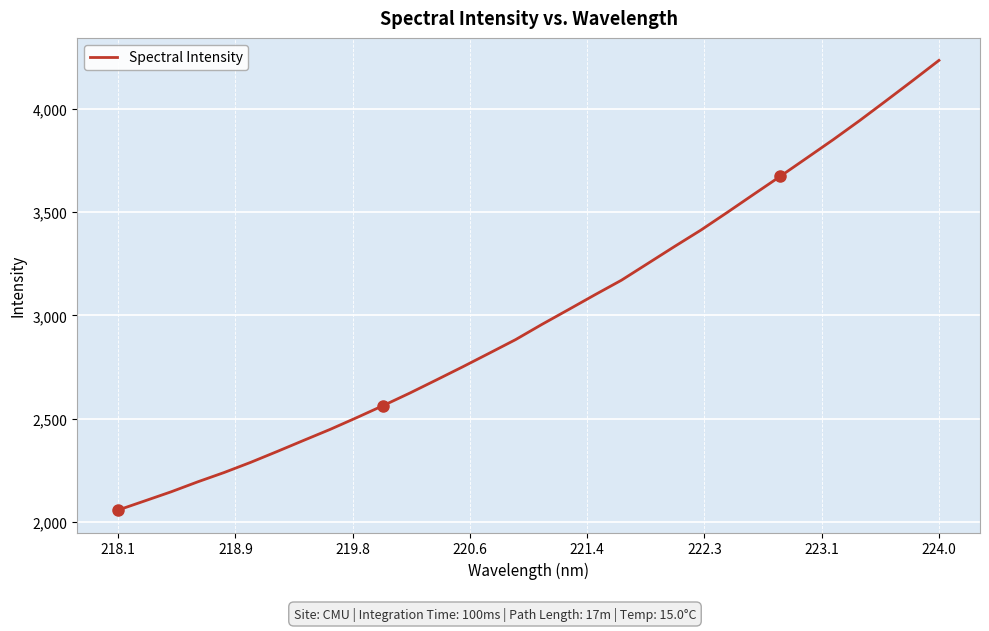

What is the minimum value shown in the chart?

2057.2